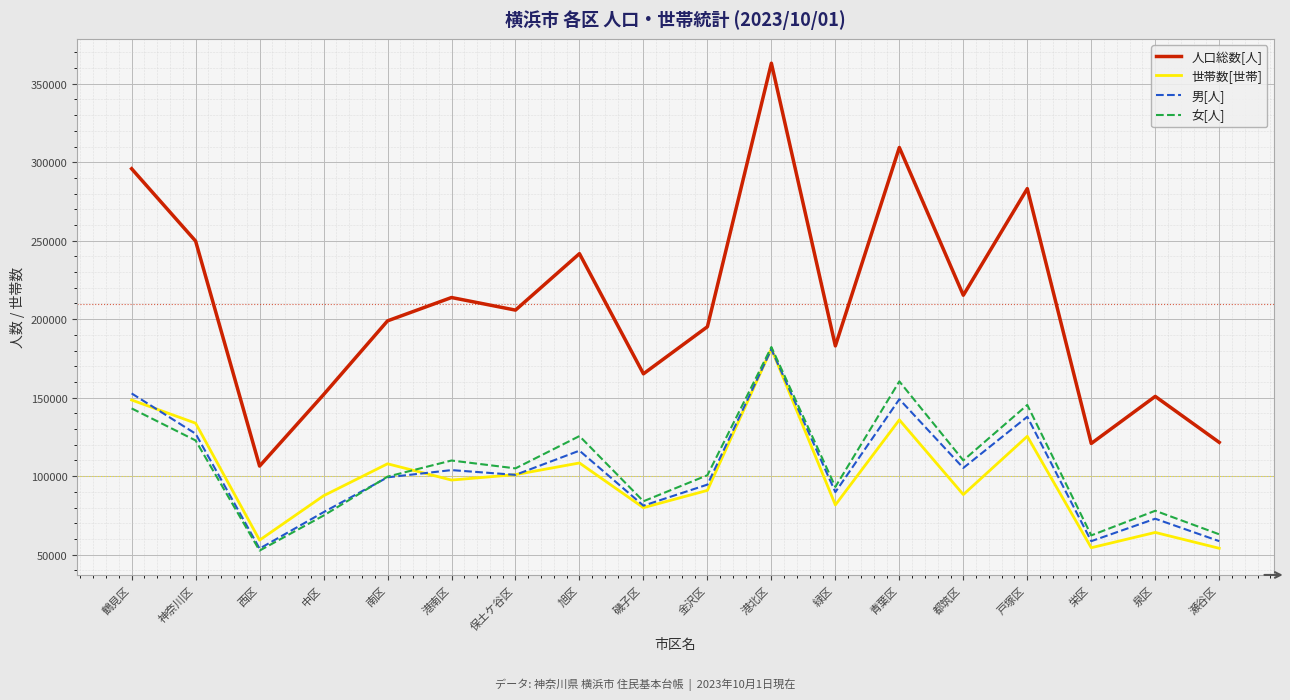

The value of 女[人] at 鶴見区 is 48505. True or false?

False